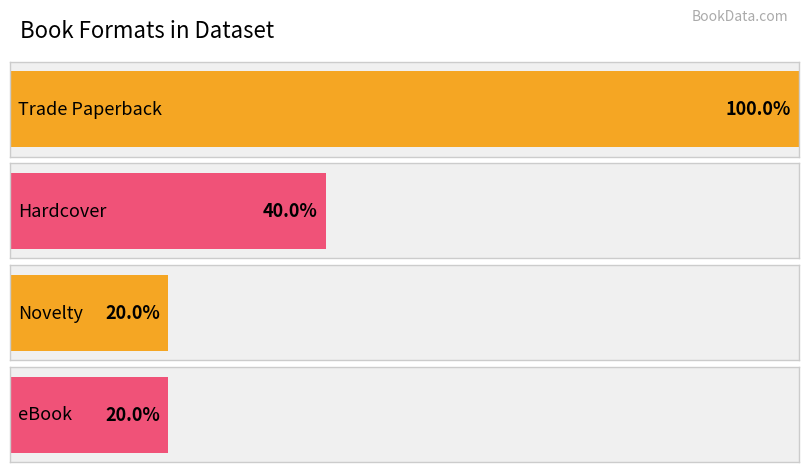

Which has a higher value, Hardcover or eBook?

Hardcover